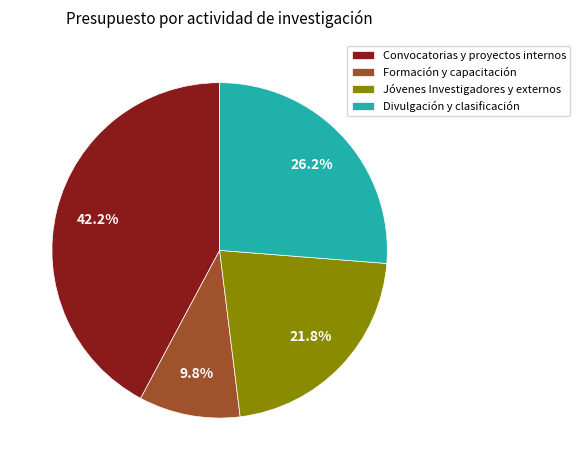

What is the smallest slice in the pie chart?

Formación y capacitación